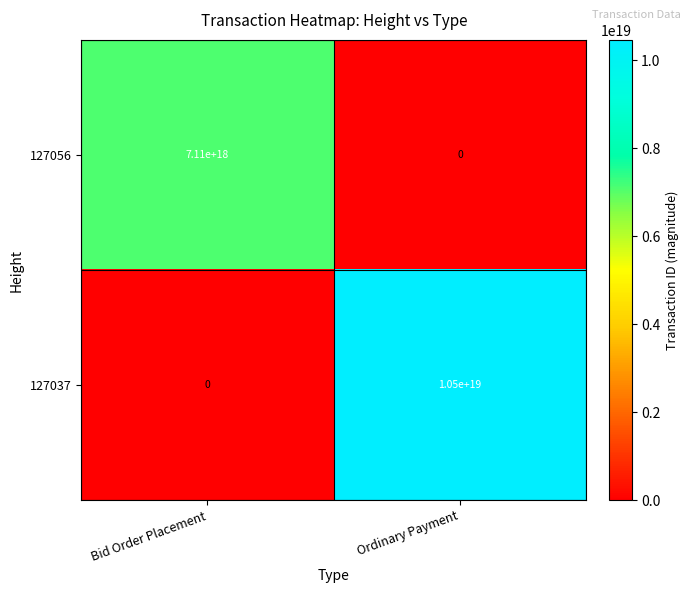

How many data points does each series have?

2